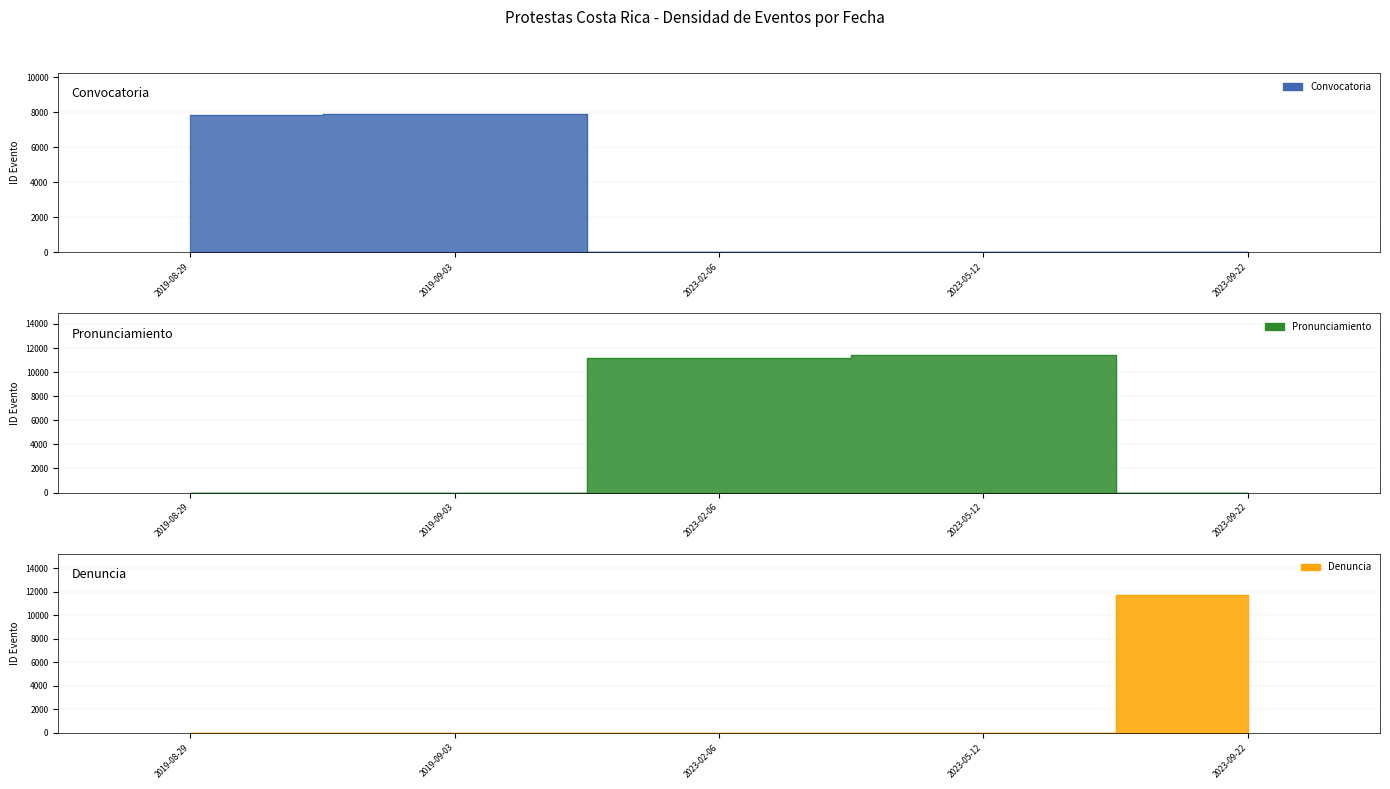

The value at 2019-08-29 is 7823. True or false?

True